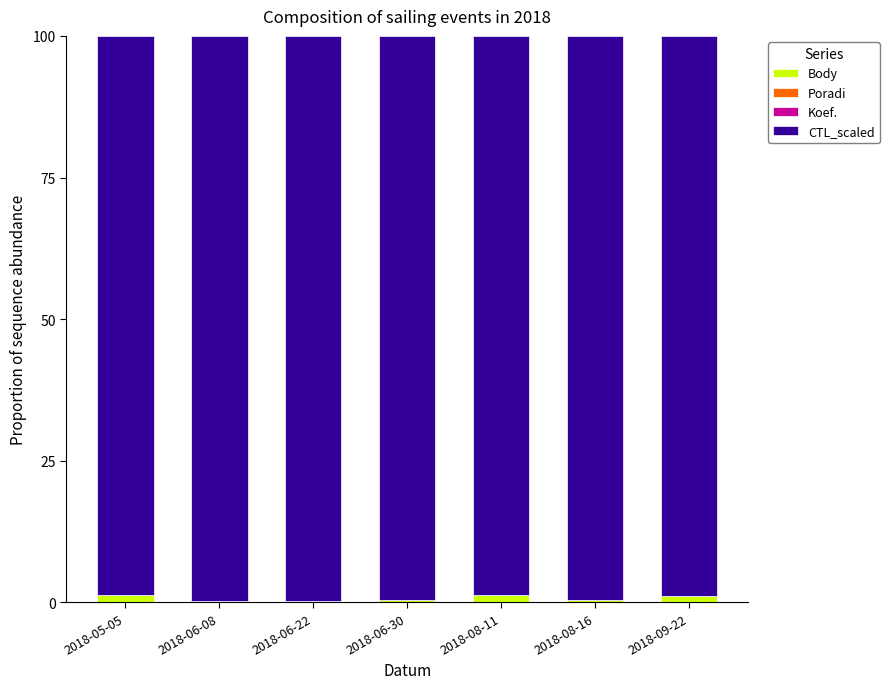

At how many categories does at least one series exceed 37?

7